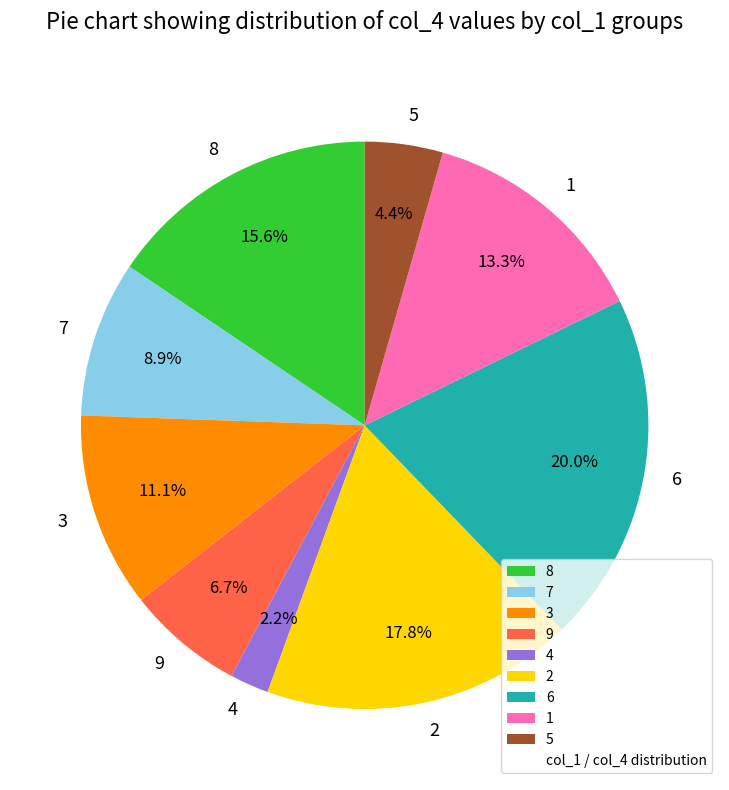

Is there any slice that represents more than half of the pie?

No